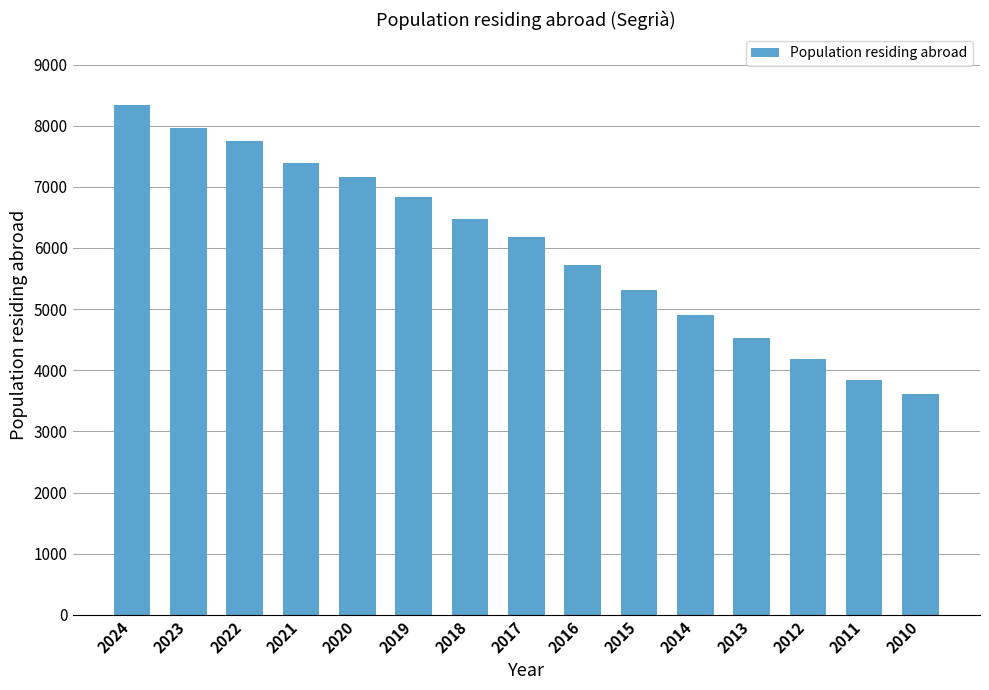

What is the ratio of the value at 2020 to the value at 2013?

1.6